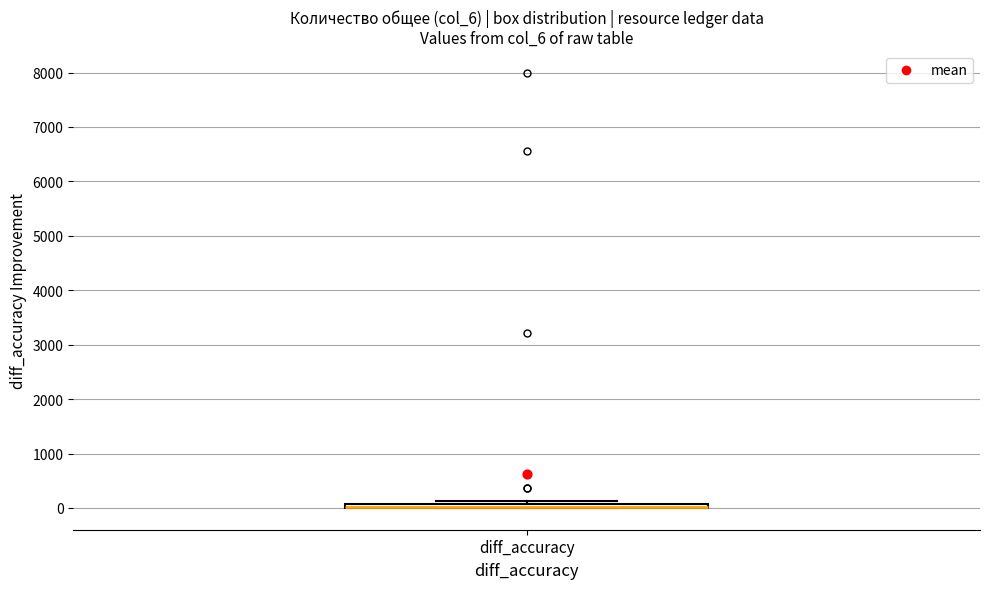

Where is the upper edge of the box for diff_accuracy on the y-axis? The values are not printed on the chart, so give them approximately, as read against the axis.

100